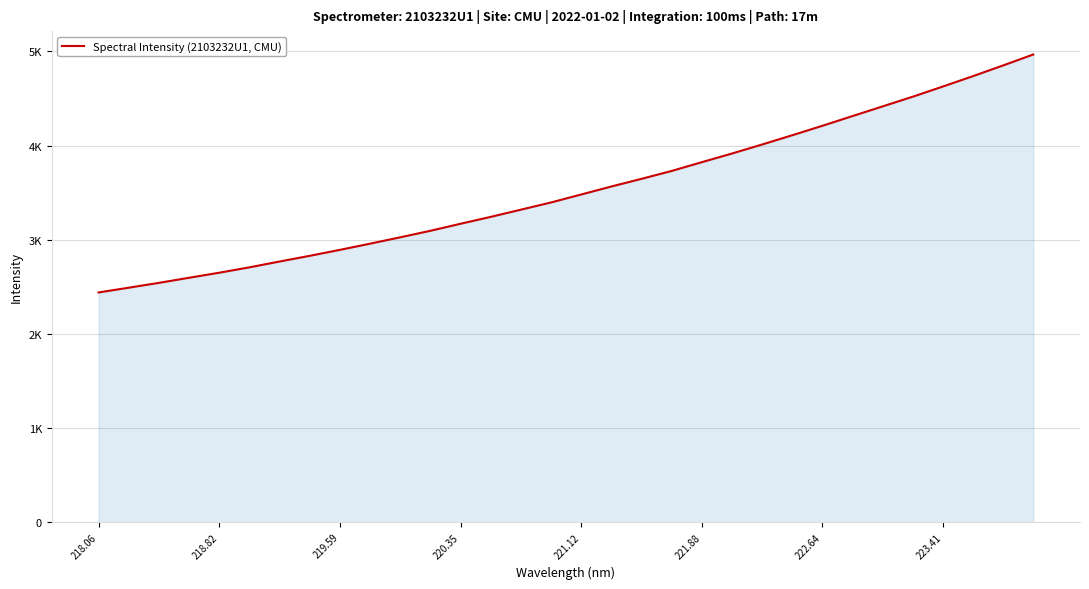

What is the difference between the maximum and minimum values?

2528.3